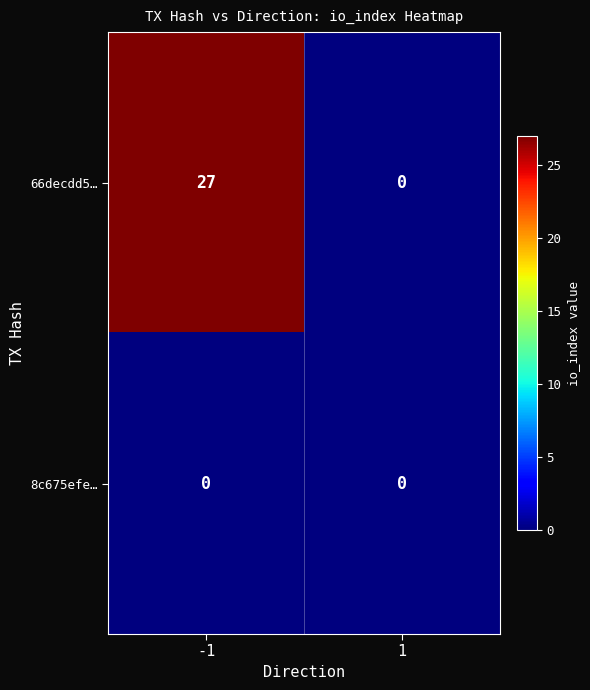

What is the maximum value for 66decdd5…?

27